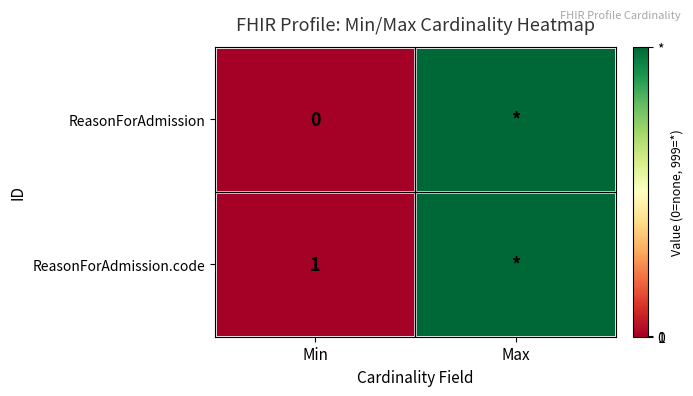

At Min, list the series in order from smallest to largest.

ReasonForAdmission, ReasonForAdmission.code